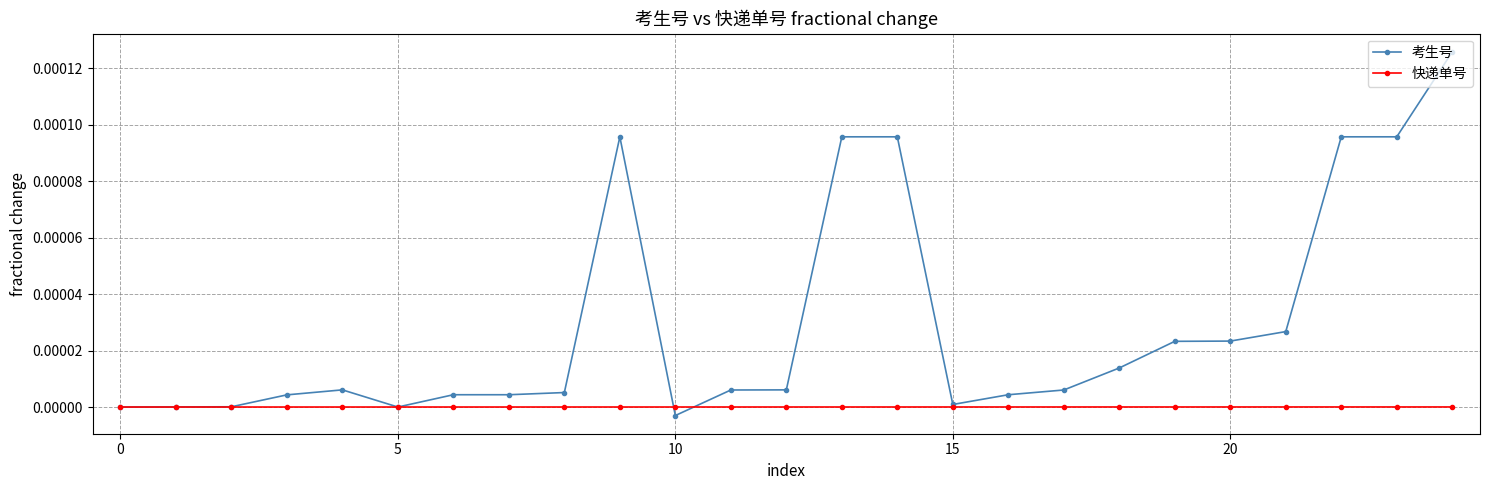

List the series in order of their overall mean, lowest first.

快递单号, 考生号